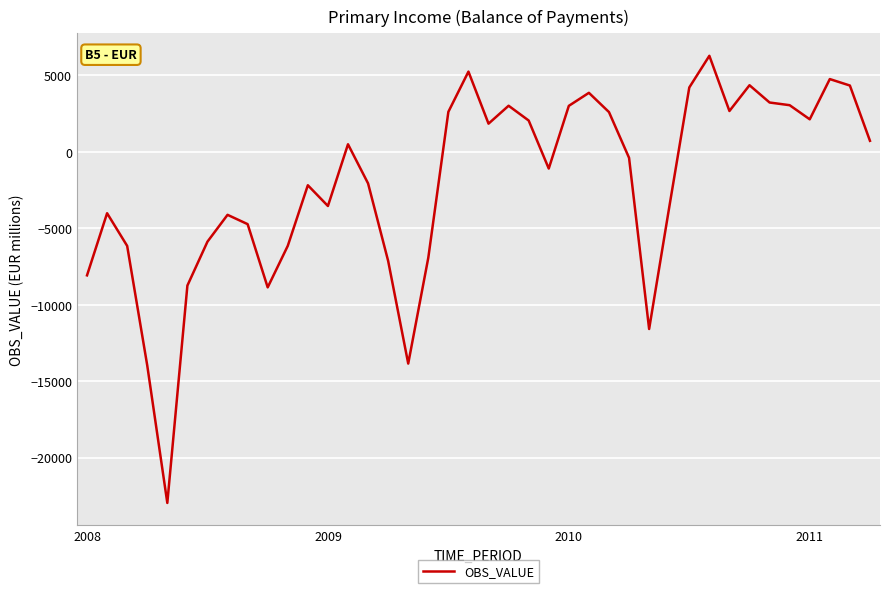

What is the maximum value shown in the chart?

6276.0